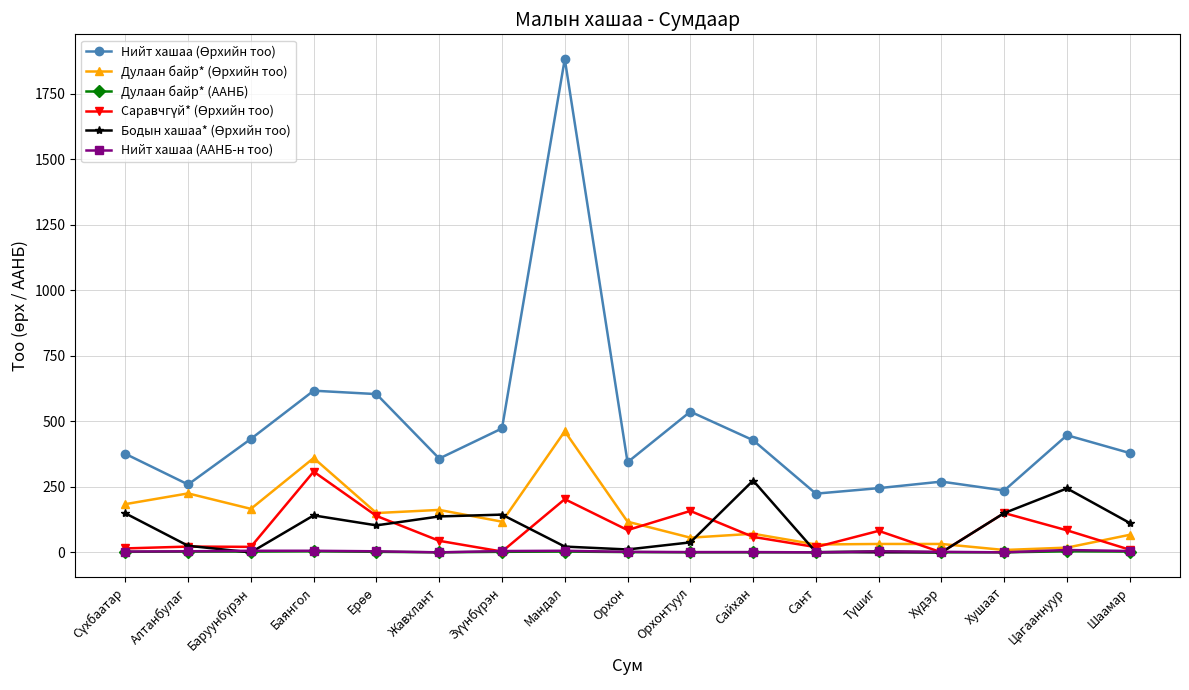

What is the label of the 3rd point from the right?

Хушаат